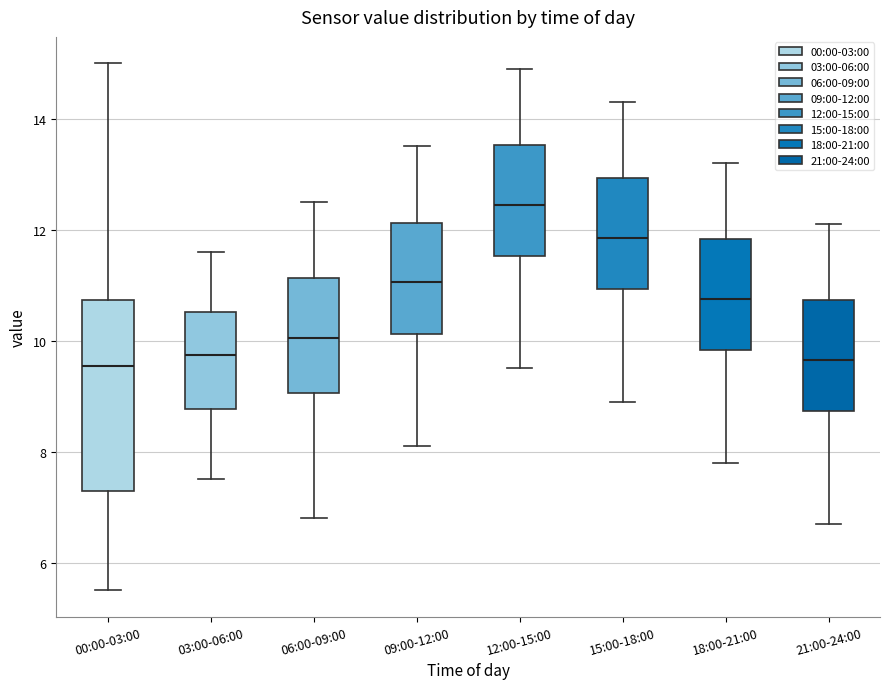

Reading left to right, transcribe this box plot: for each box, give where its median line is, the range the box spans, and where its two whiskers end, as read against the y-axis. The values are not printed on the chart, so give them approximately, as read against the axis.

00:00-03:00: median 9.6, box 7.4 to 10.8, whiskers 5.6 to 15.0
03:00-06:00: median 9.8, box 8.8 to 10.6, whiskers 7.6 to 11.6
06:00-09:00: median 10.0, box 9.0 to 11.2, whiskers 6.8 to 12.6
09:00-12:00: median 11.0, box 10.2 to 12.2, whiskers 8.2 to 13.6
12:00-15:00: median 12.4, box 11.6 to 13.6, whiskers 9.6 to 15.0
15:00-18:00: median 11.8, box 11.0 to 13.0, whiskers 9.0 to 14.4
18:00-21:00: median 10.8, box 9.8 to 11.8, whiskers 7.8 to 13.2
21:00-24:00: median 9.6, box 8.8 to 10.8, whiskers 6.8 to 12.2